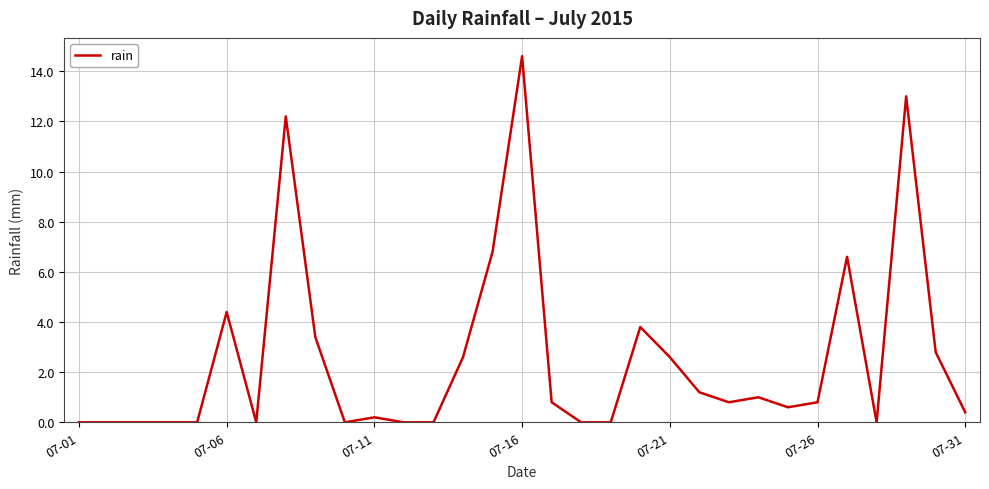

What is the maximum value shown in the chart?

14.6